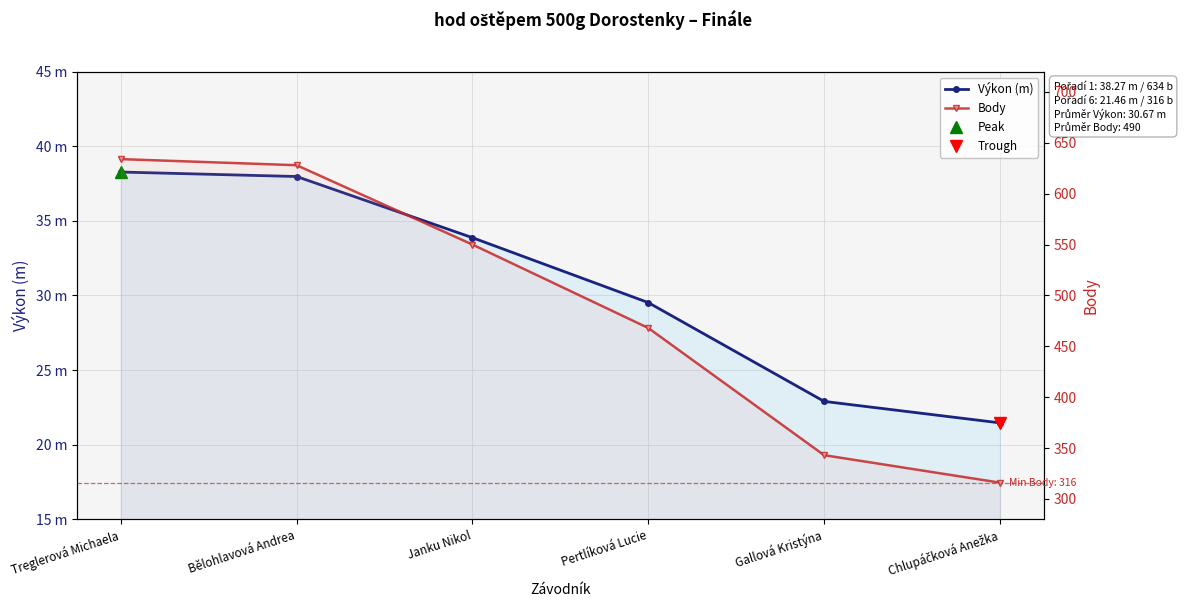

How many series are shown in this chart?

2